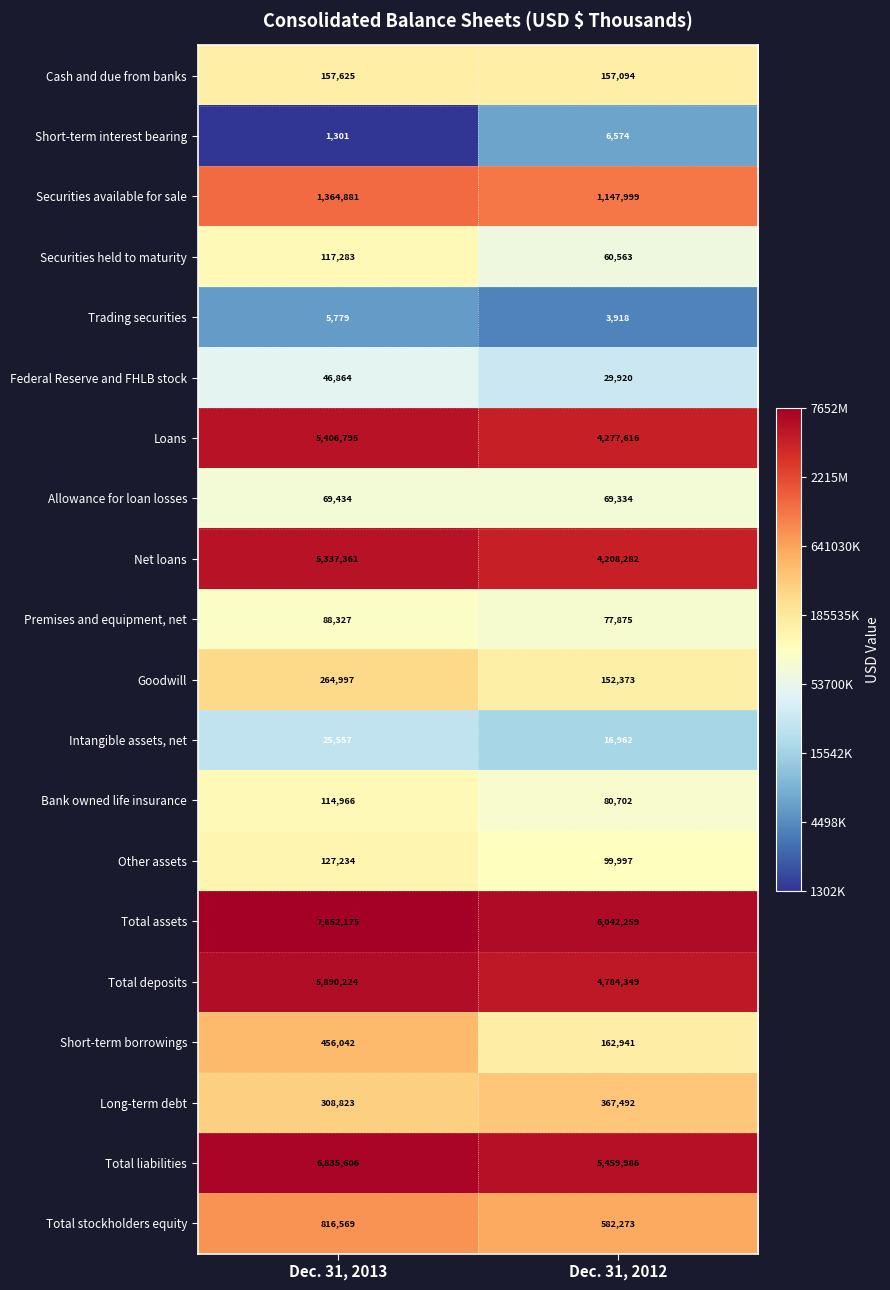

What is the total value across all series at Dec. 31, 2012?

27788509